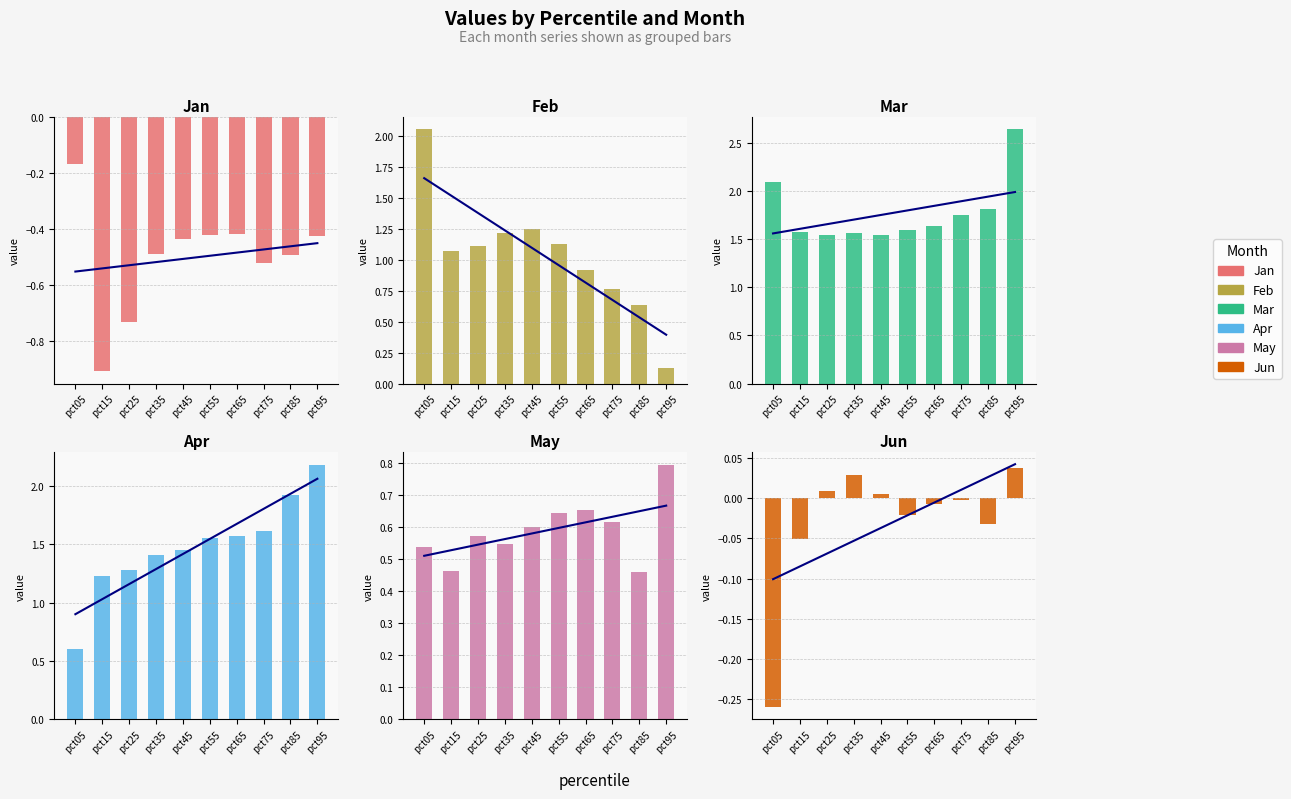

How many data points in Apr are less than 1?

1